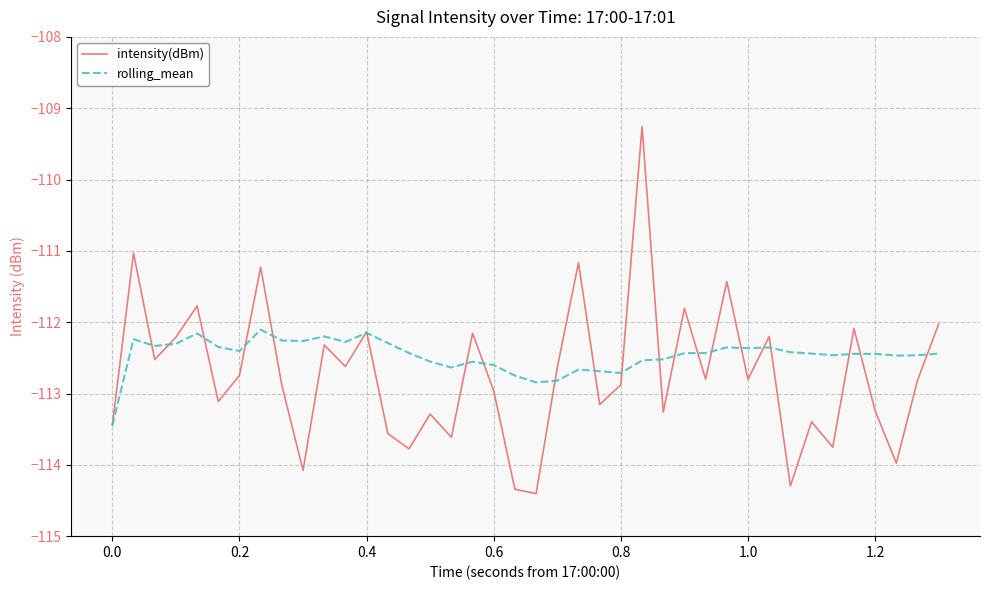

Rank the series by their average value, from highest to lowest.

rolling_mean, intensity(dBm)